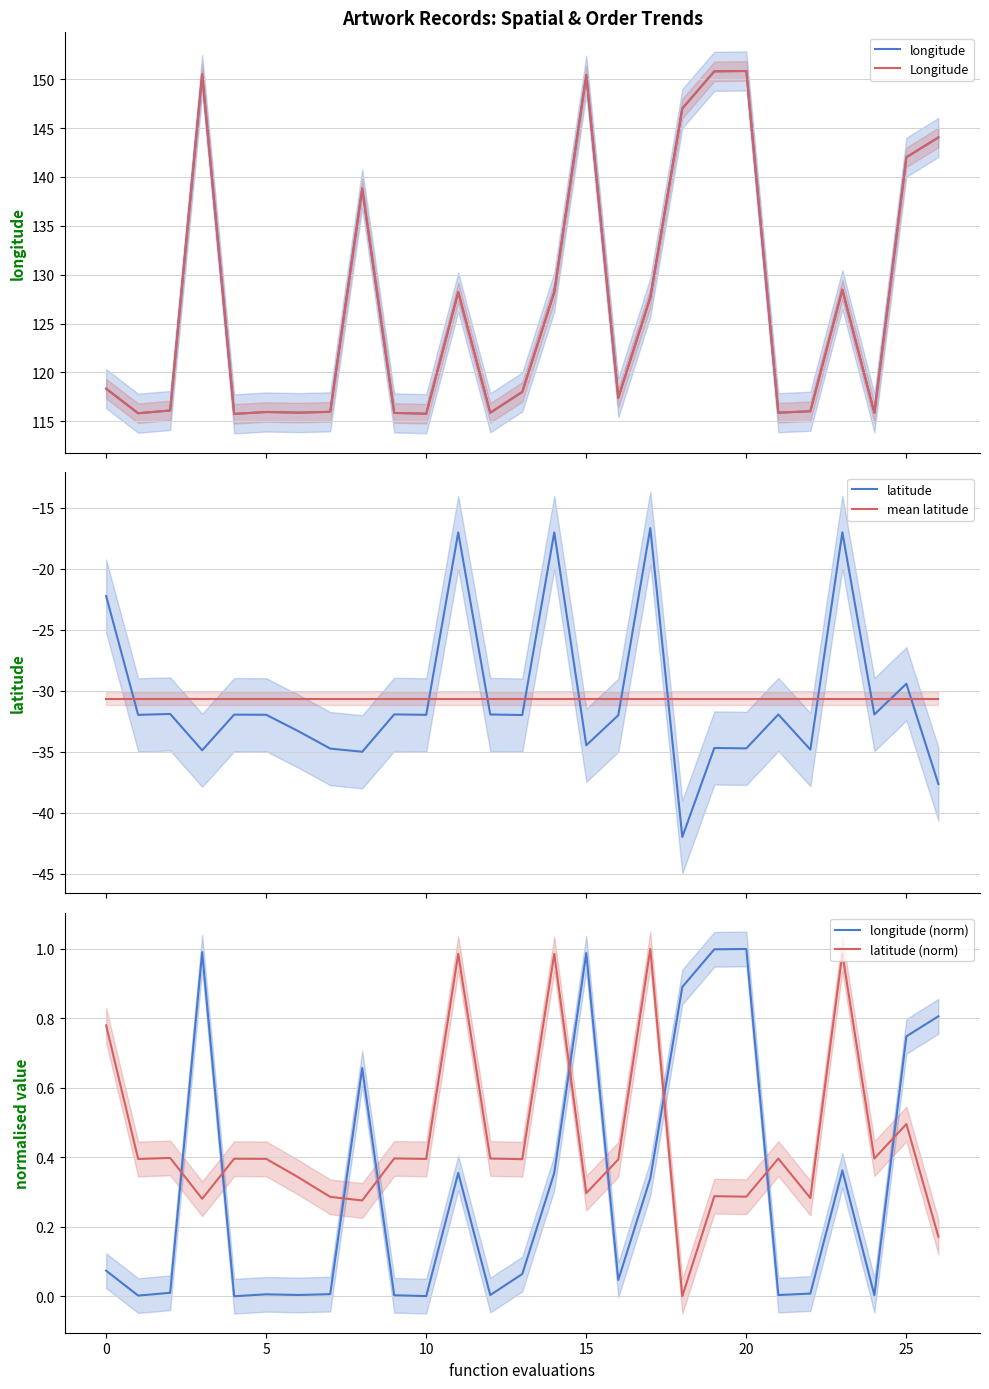

True or false: latitude (norm) has more than 2 points higher than both neighbors.

True